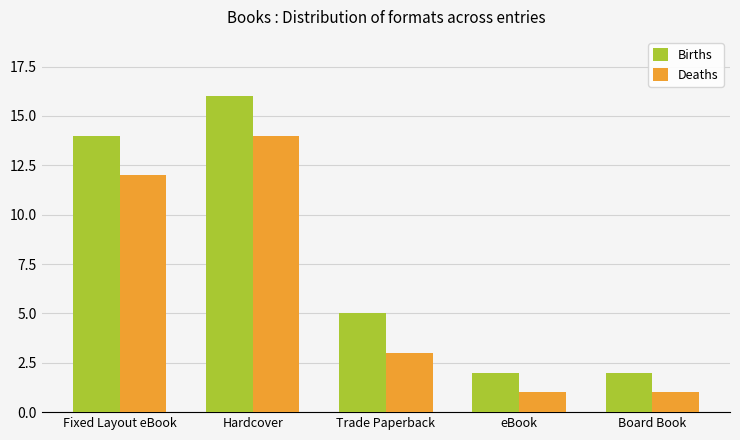

Is it true that Deaths equals 7 at Hardcover?

False